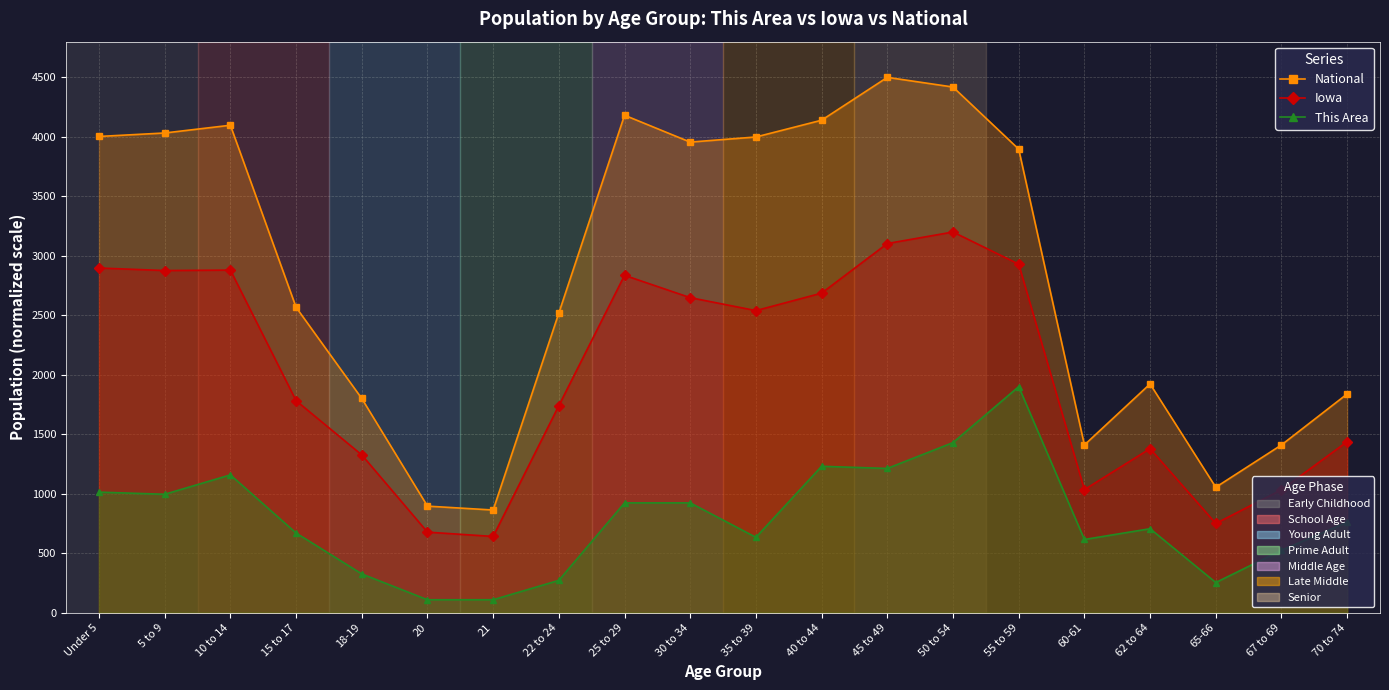

Rank the series at 18-19 from highest to lowest value.

National, Iowa, This Area